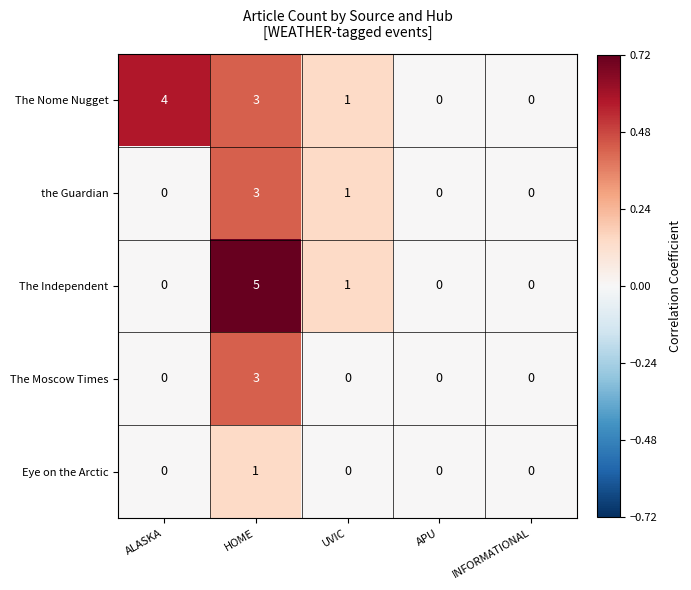

Which series has the largest range (max minus min)?

The Independent